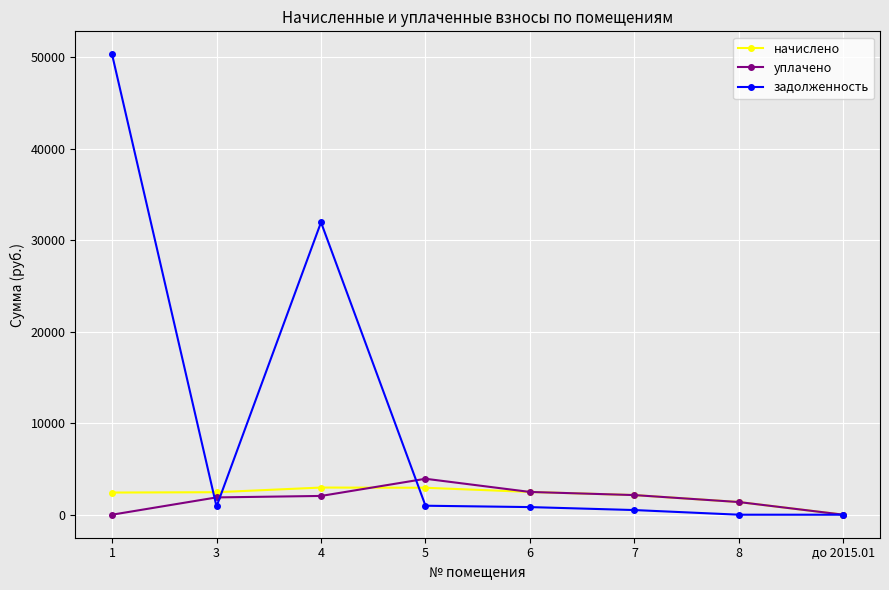

The value of уплачено at до 2015.01 is -1789.2. True or false?

False